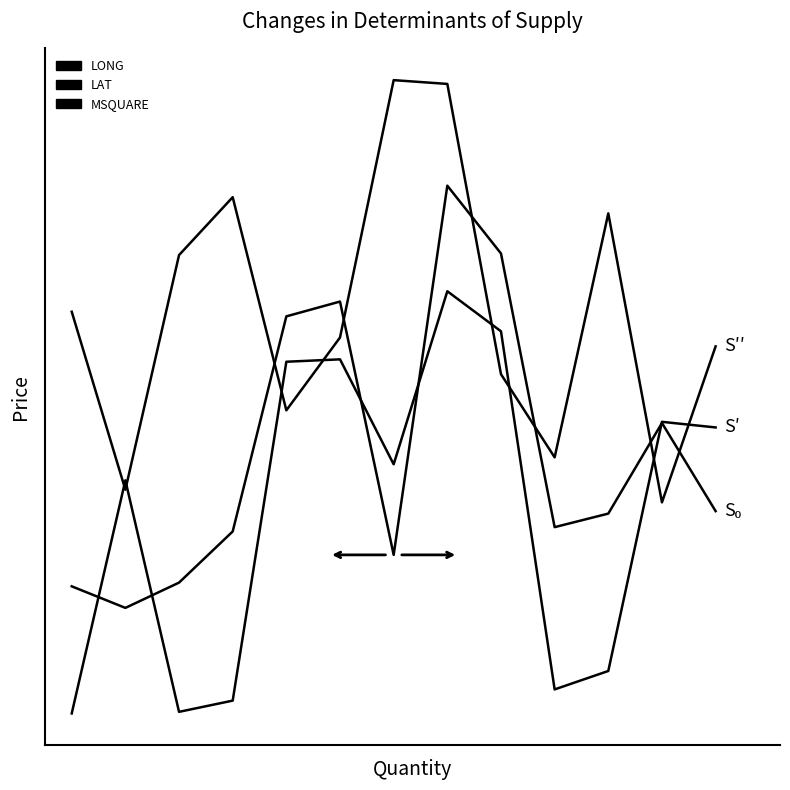

Reading left to right, what are all the values shown in this chart?

LONG: 0.7	0.3	0.8	1.0	0.5	0.6	1.2	1.2	0.6	0.4	0.9	0.2	0.6
LAT: 0.1	0.0	0.1	0.2	0.7	0.7	0.1	1.0	0.8	0.2	0.2	0.4	0.2
MSQUARE: -0.2	0.3	-0.2	-0.2	0.6	0.6	0.3	0.8	0.7	-0.2	-0.1	0.4	0.4